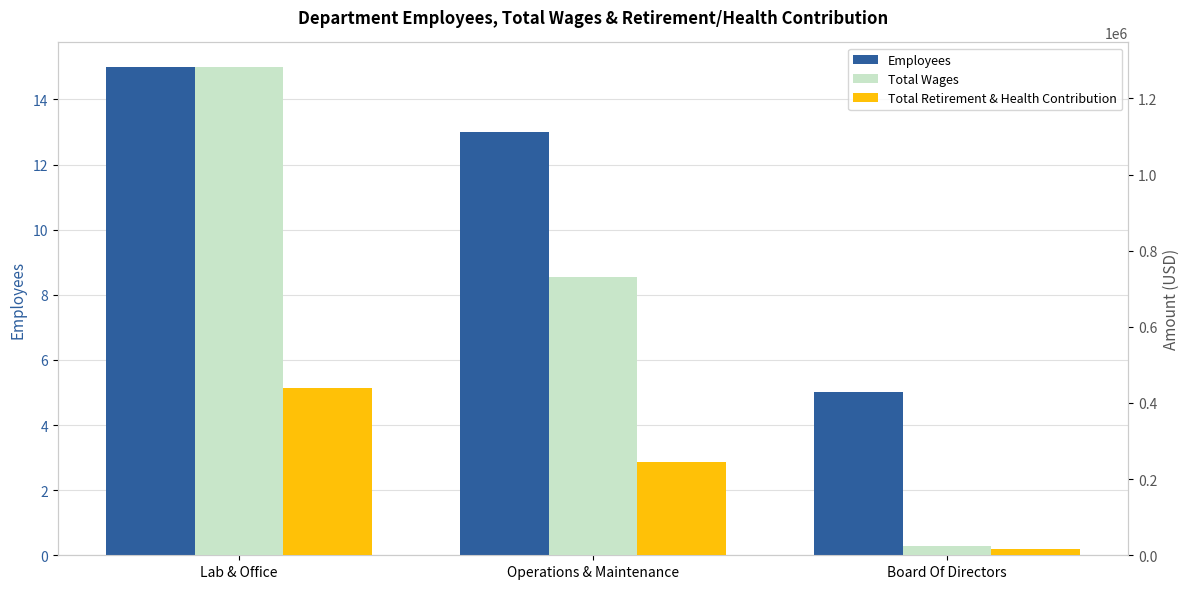

How many data points in Total Wages are above 729559?

1